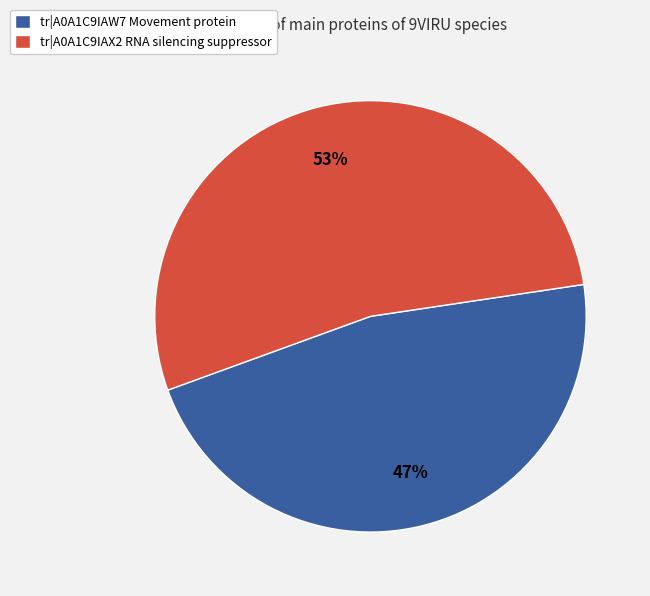

The tr|A0A1C9IAX2 RNA silencing suppressor slice represents 40% of the pie. True or false?

False